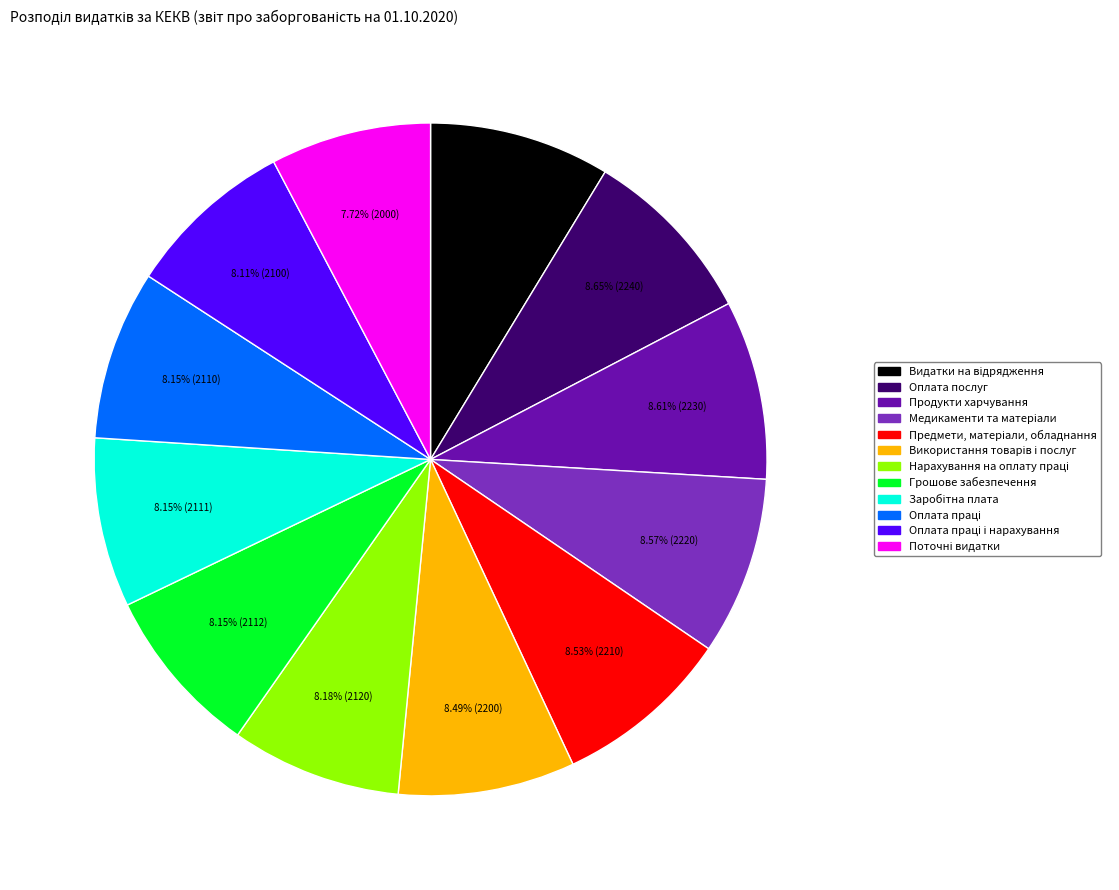

Is there any slice that represents more than half of the pie?

No